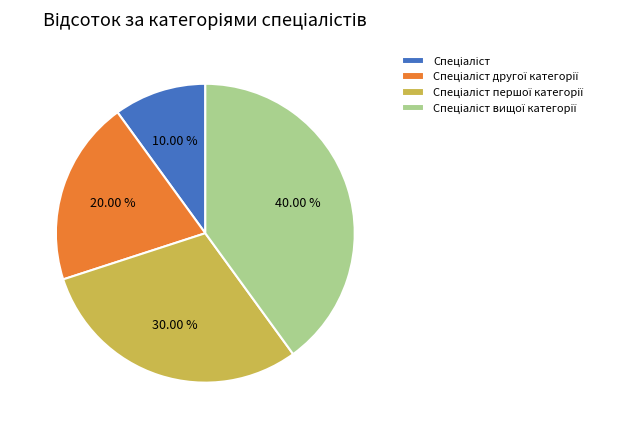

Is there a majority slice in this chart?

No